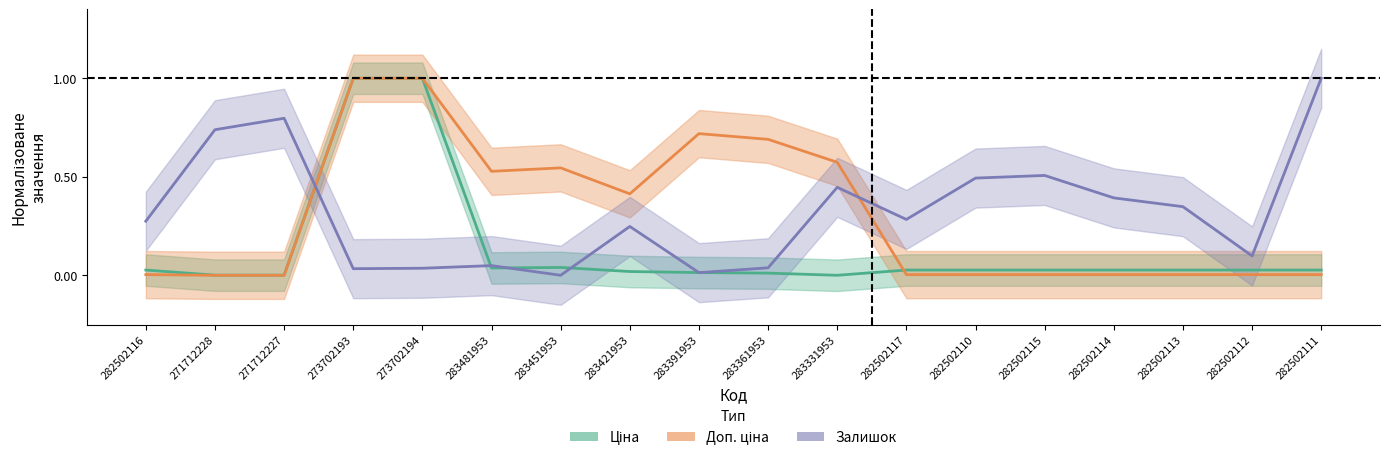

What position from the right is 282502110?

6